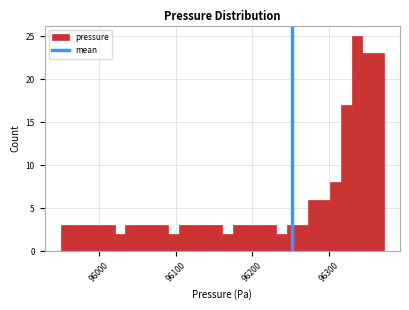

Read against the x-axis, roughly where is the centre of the tallest bar?

96340